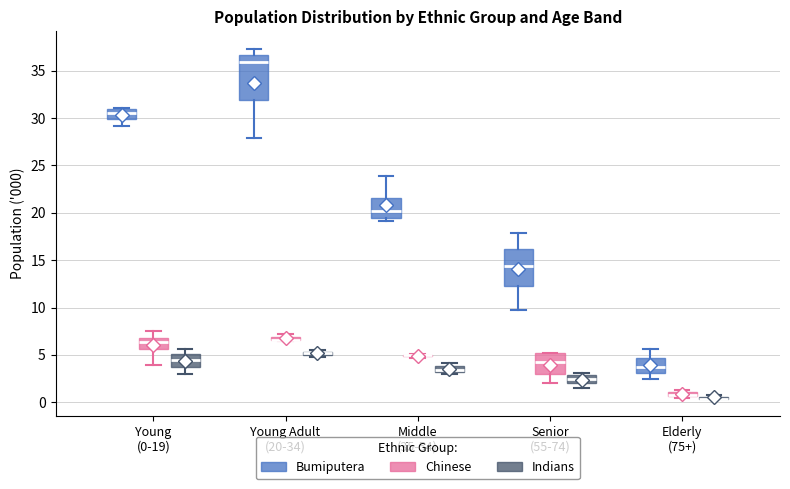

Which box is the tallest, from its lower edge to its upper edge?

Young Adult (20-34) (Bumiputera)